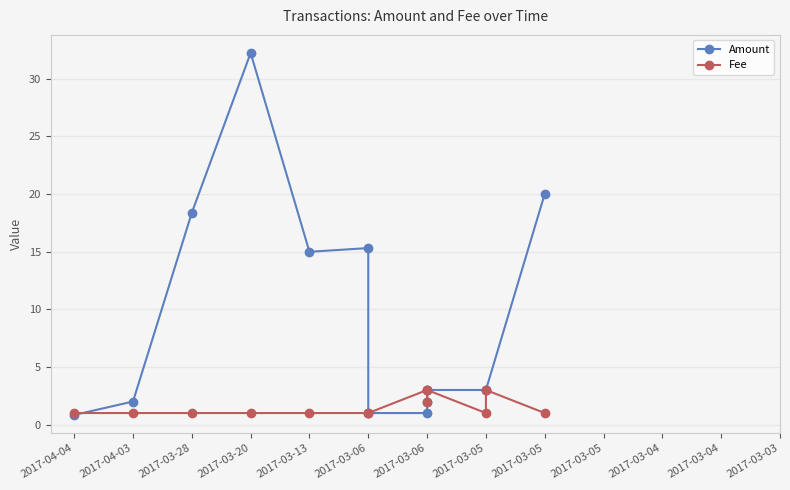

What is the total value across all series at 2017-03-06?

16.3